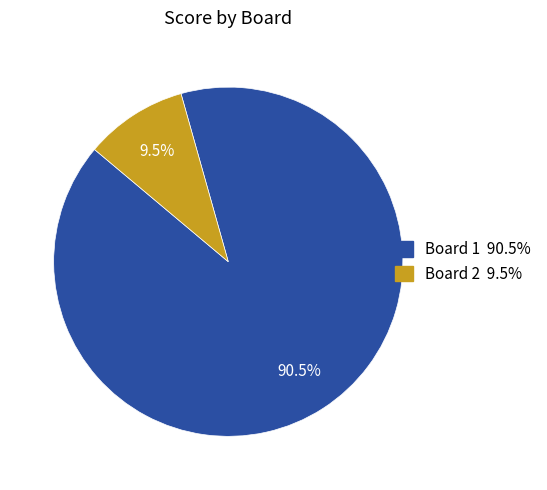

Is there a majority slice in this chart?

Yes